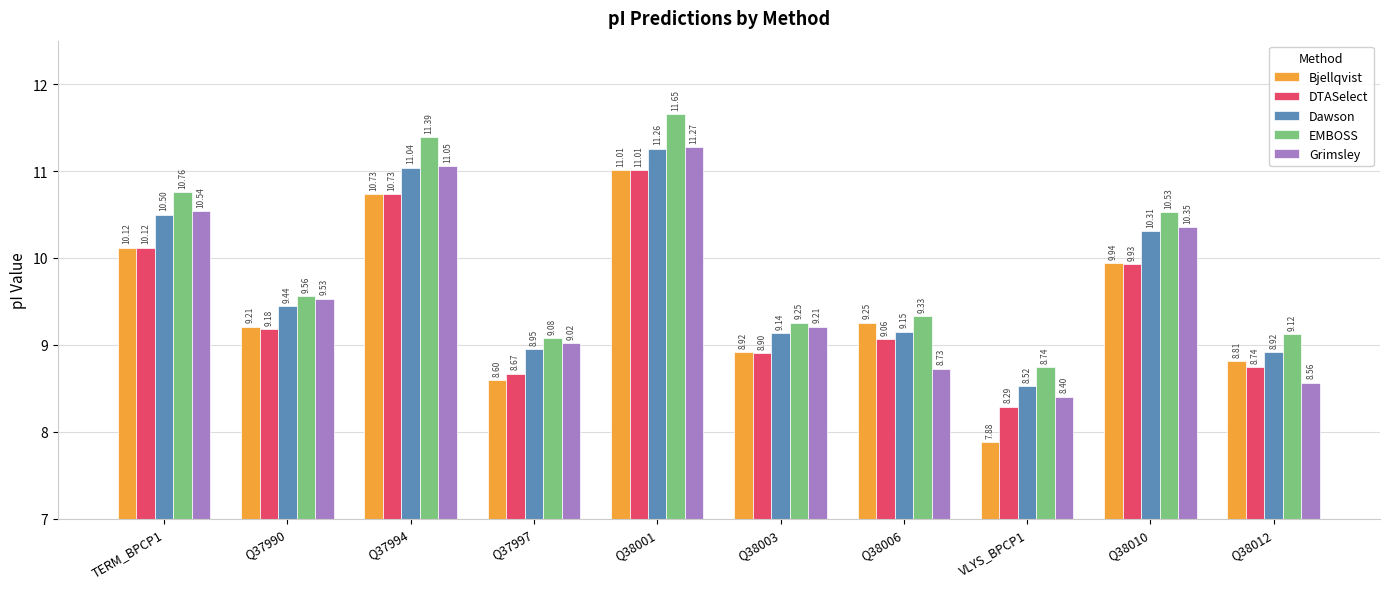

What is the total value across all series at Q37994?

54.9